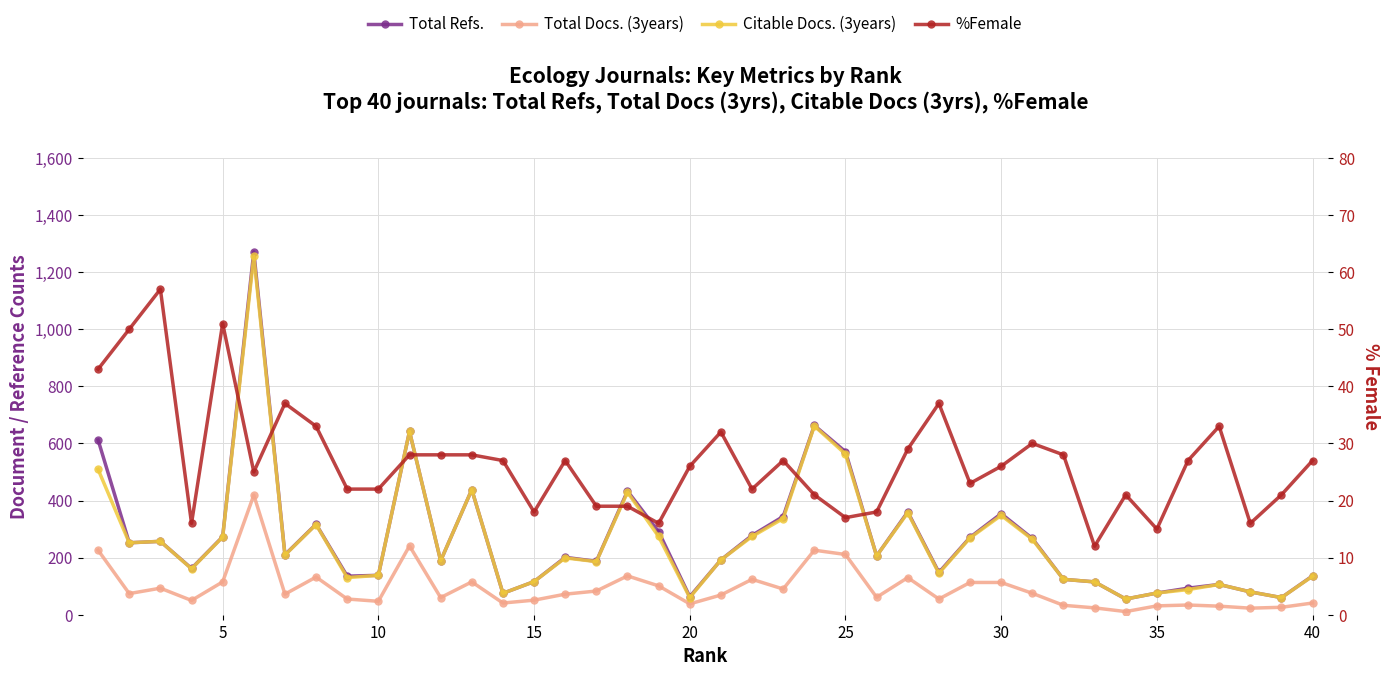

Is the value of Total Docs. (3years) at 5 greater than the value of Citable Docs. (3years) at 10?

No